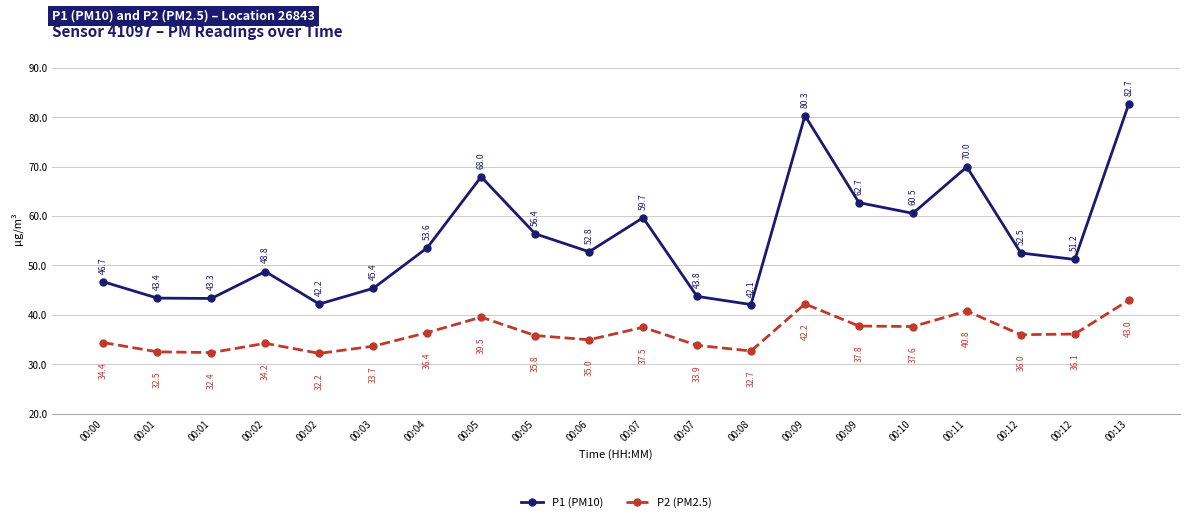

How many values in the P1 (PM10) series exceed 52?

11